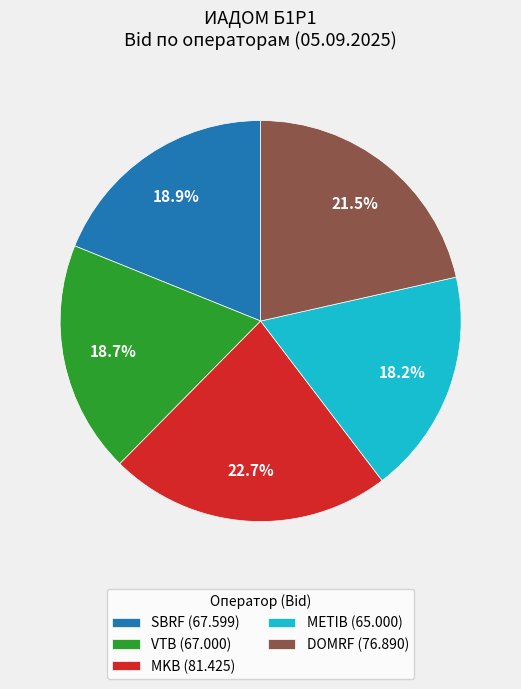

To the nearest percent, what is the combined percentage of MKB and SBRF?

42%